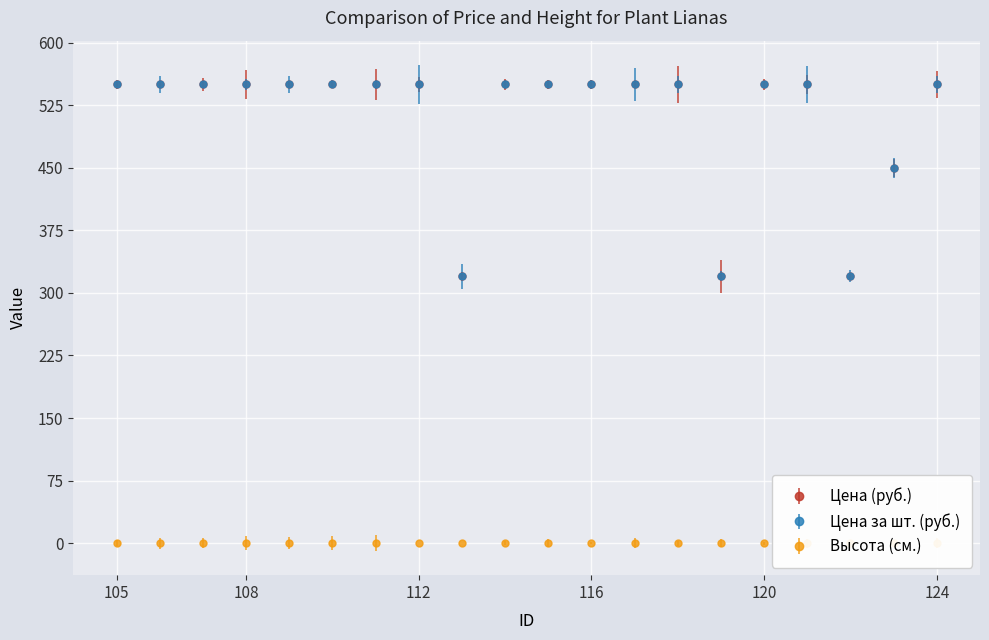

How many interior local valleys does the Цена (руб.) series have?

3